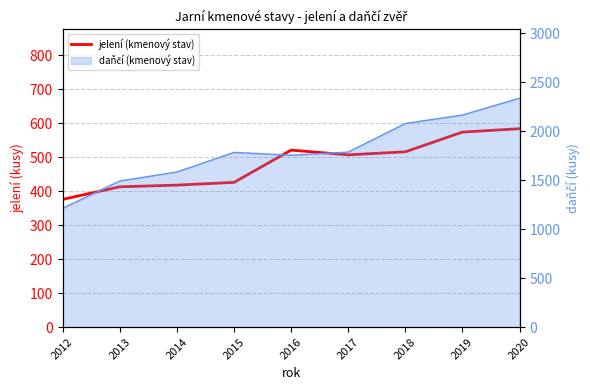

Does the chart display data point markers on the line(s)?

No